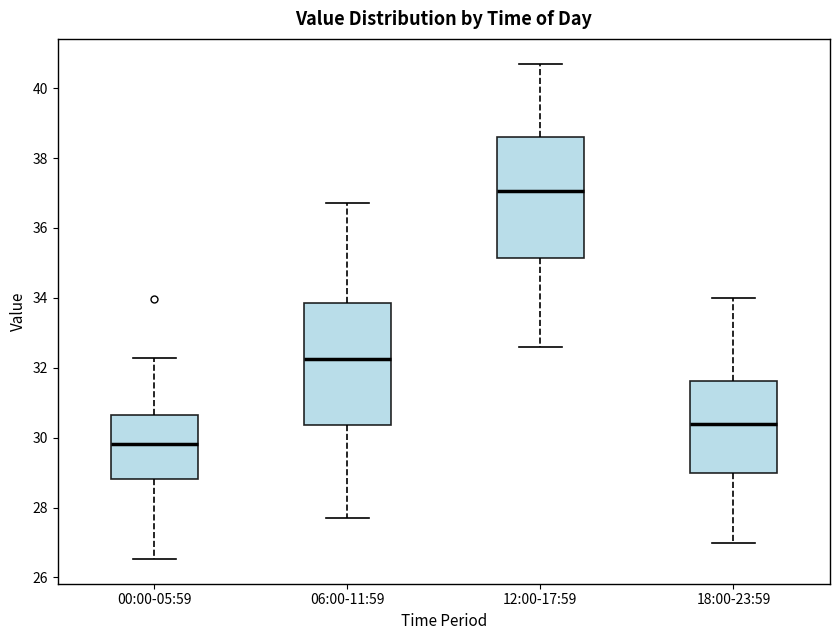

Where is the upper edge of the box for 00:00-05:59 on the y-axis? The values are not printed on the chart, so give them approximately, as read against the axis.

30.6